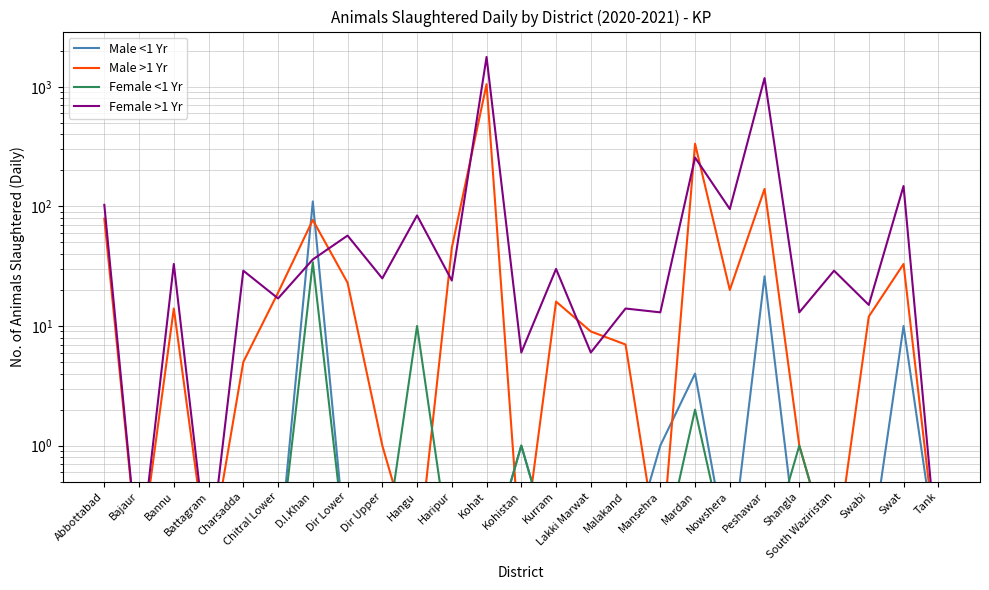

How many categories are shown in the chart?

25